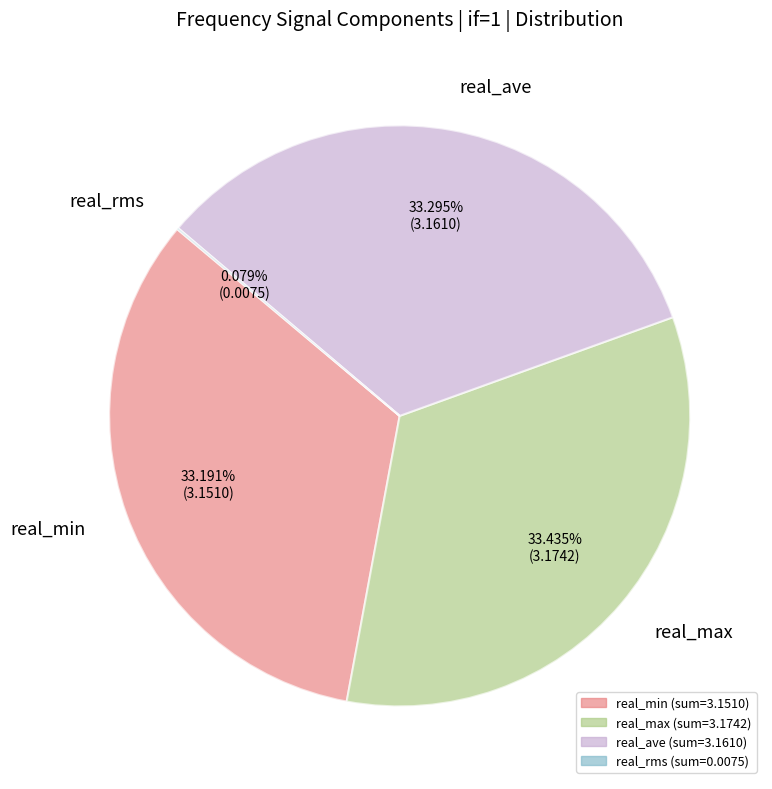

What is the ratio of the value at real_max to the value at real_min?

1.0